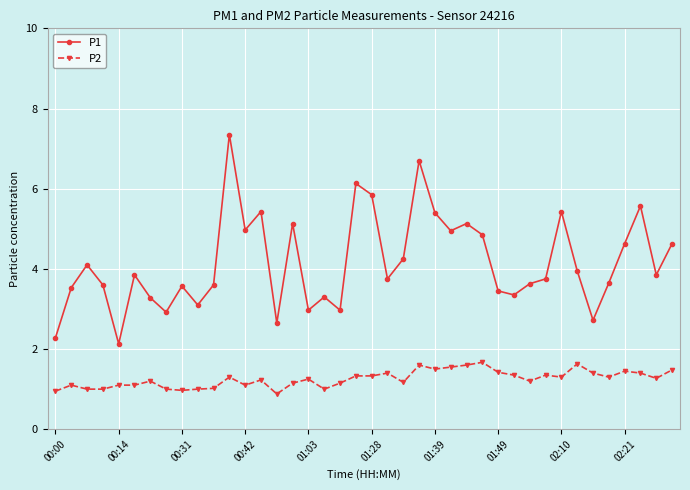

How many series are shown in this chart?

2